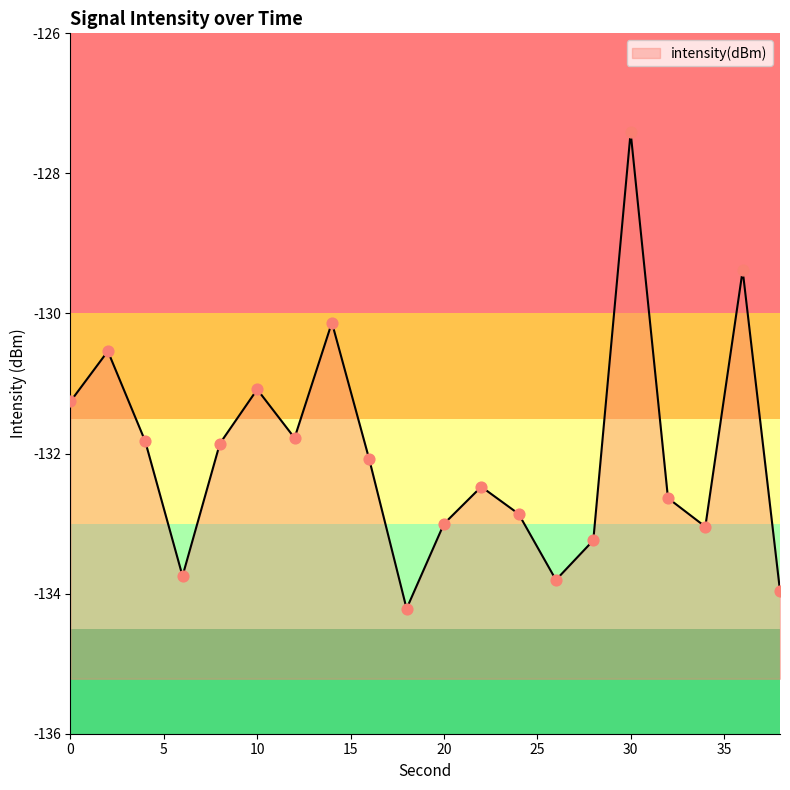

What is the change in value from 28 to 38?

-0.7